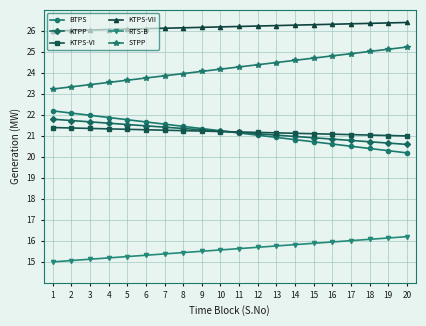

What is the minimum value for KTPP?

20.6